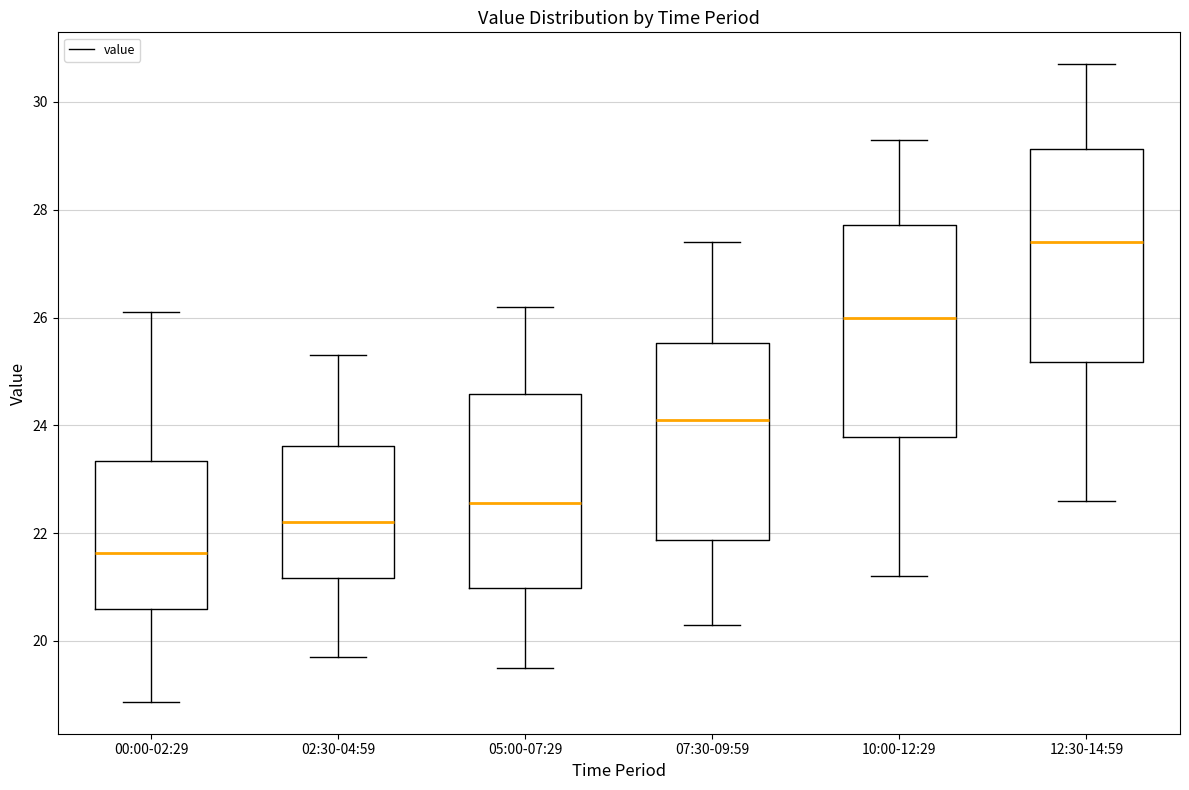

Reading left to right, read every box against the y-axis: the position of its median line, the range the box covers, and the ends of its whiskers. The values are not printed on the chart, so give them approximately, as read against the axis.

00:00-02:29: median 21.6, box 20.6 to 23.4, whiskers 18.8 to 26.2
02:30-04:59: median 22.2, box 21.2 to 23.6, whiskers 19.8 to 25.4
05:00-07:29: median 22.6, box 21.0 to 24.6, whiskers 19.6 to 26.2
07:30-09:59: median 24.2, box 21.8 to 25.6, whiskers 20.4 to 27.4
10:00-12:29: median 26.0, box 23.8 to 27.8, whiskers 21.2 to 29.4
12:30-14:59: median 27.4, box 25.2 to 29.2, whiskers 22.6 to 30.8